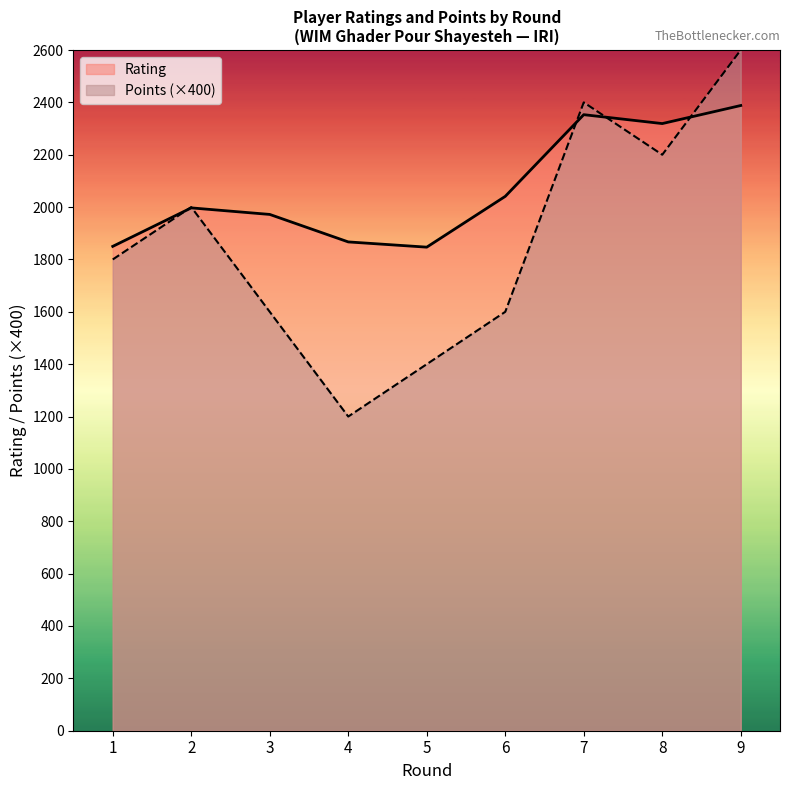

How many times do Rating and Points cross each other?

5